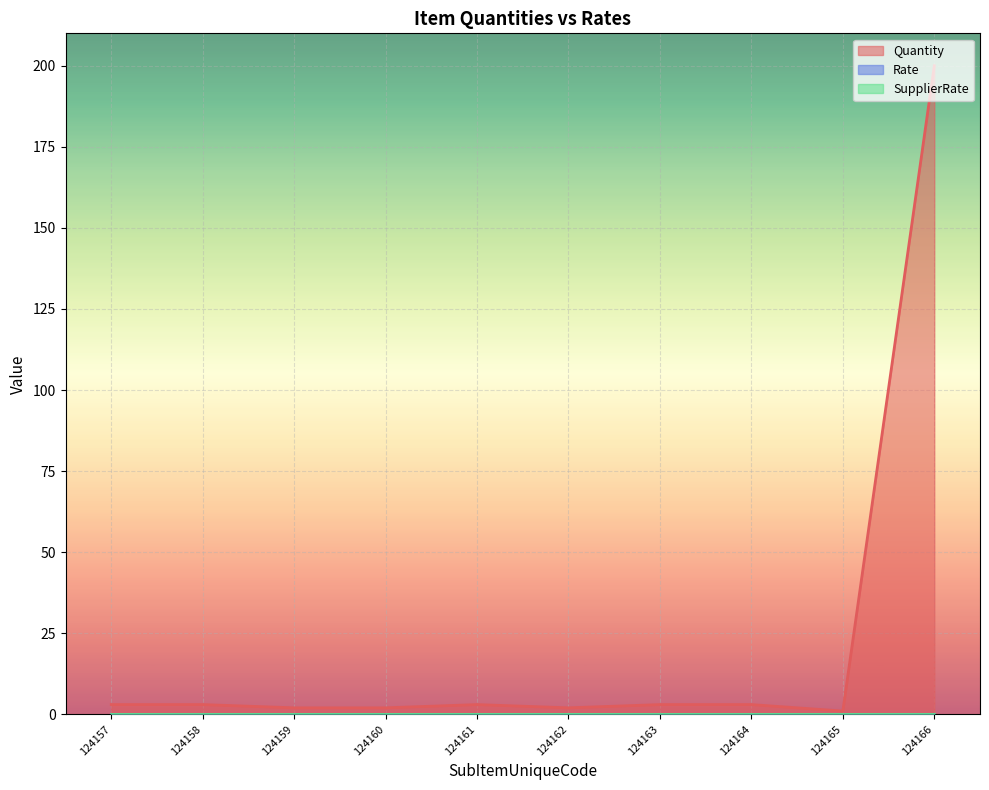

Which label corresponds to the largest value in the chart?

124166